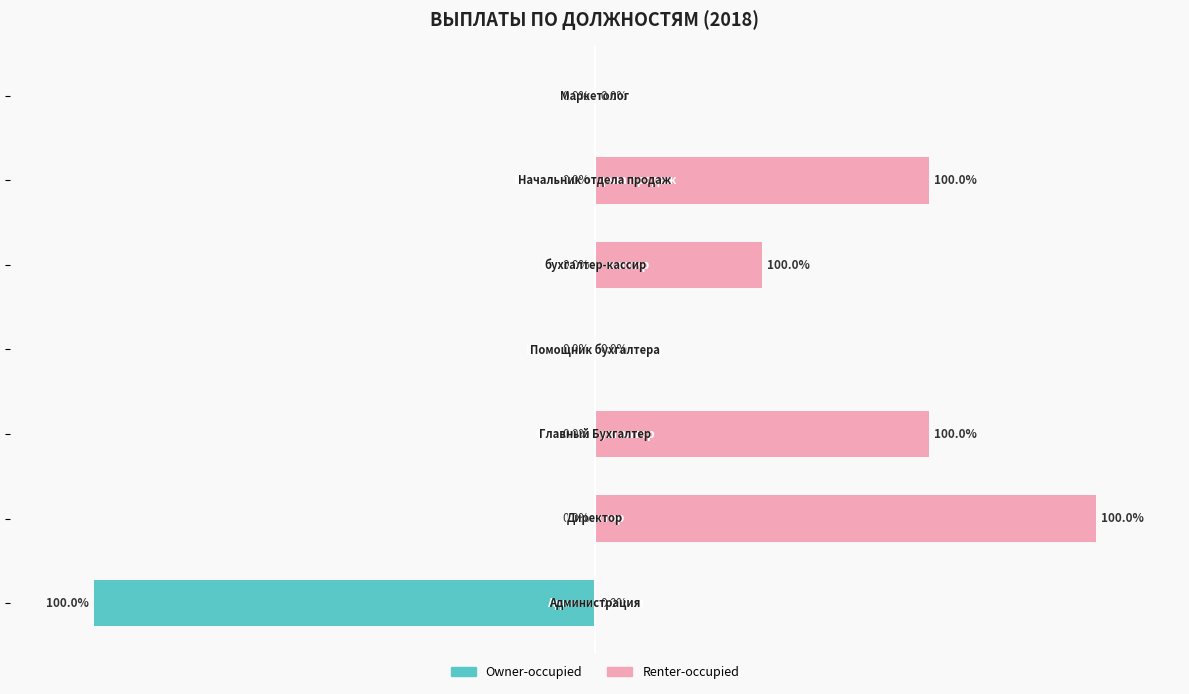

Reading left to right, extract all data points from this chart.

Owner-occupied: -300000	0	0	0	0	0	0
Renter-occupied: 0	300000	200000	0	100000	200000	0